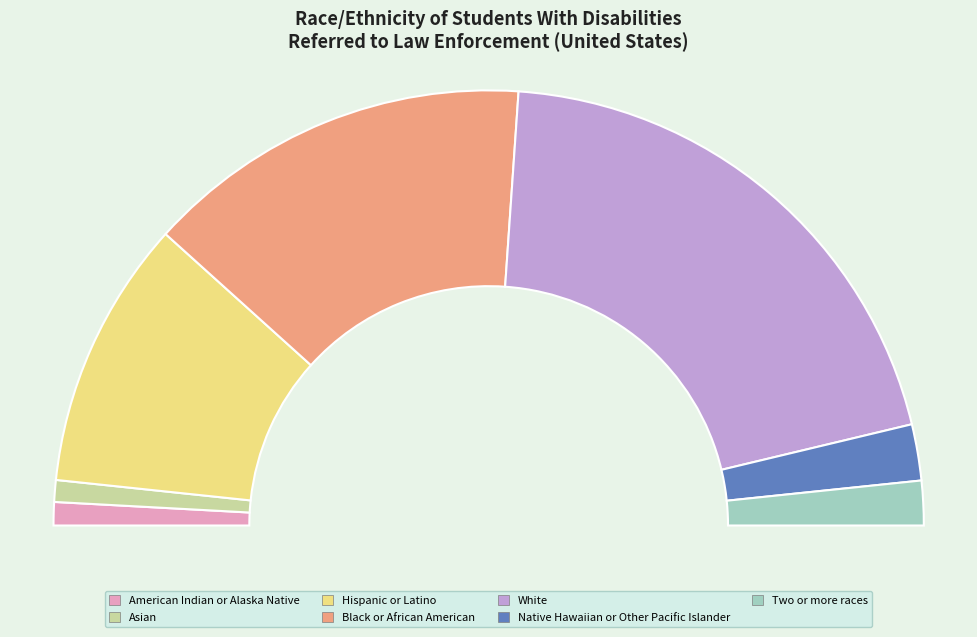

Does Asian represent more than half of the total?

No